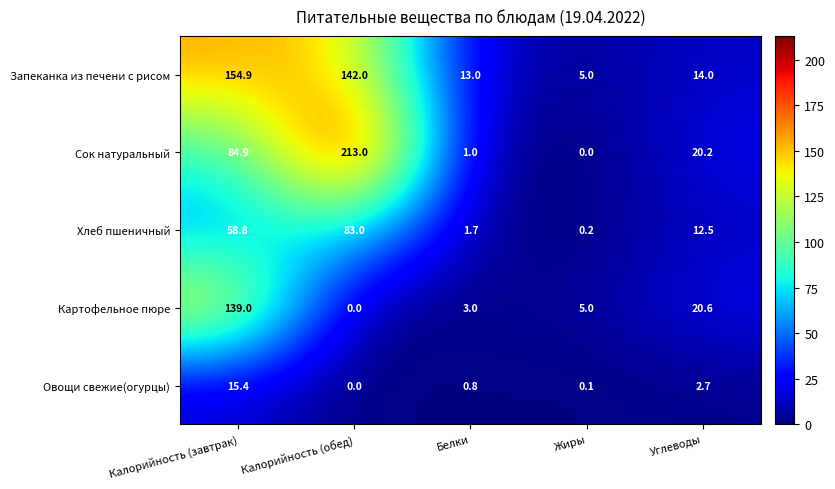

What is the difference between the Хлеб пшеничный values at Калорийность (завтрак) and Углеводы?

46.3